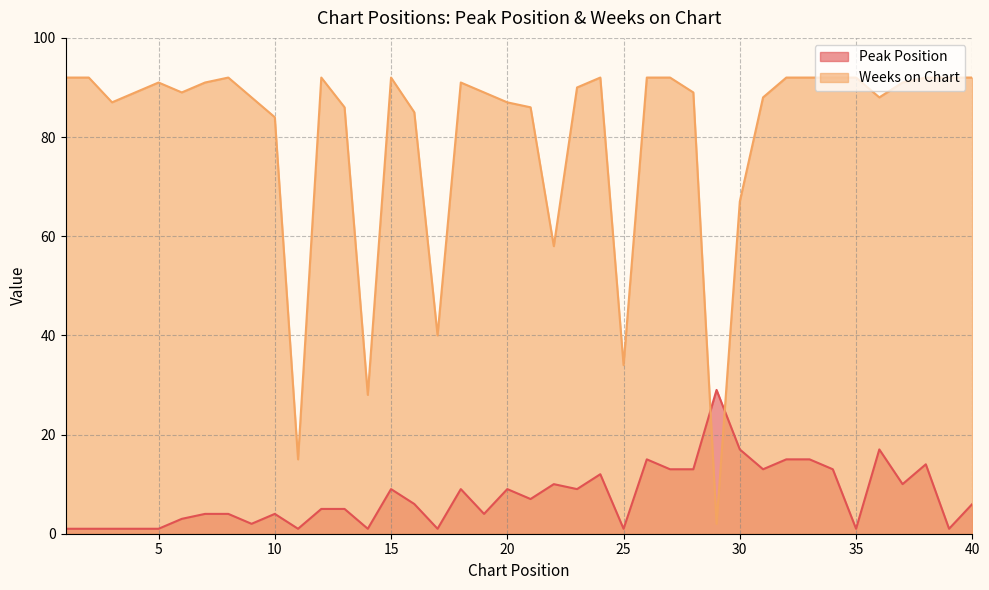

How many intersections are there between Peak Position and Weeks on Chart?

2